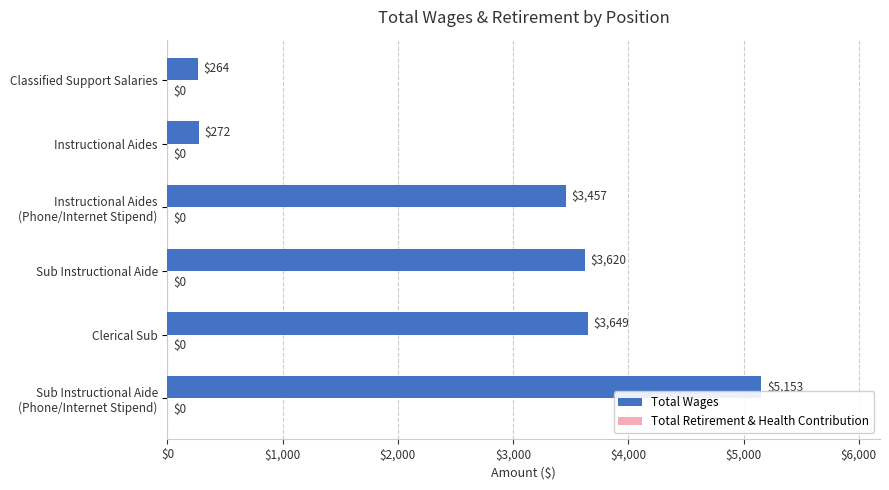

What is the change in value from Clerical Sub to Sub Instructional Aide?

-29